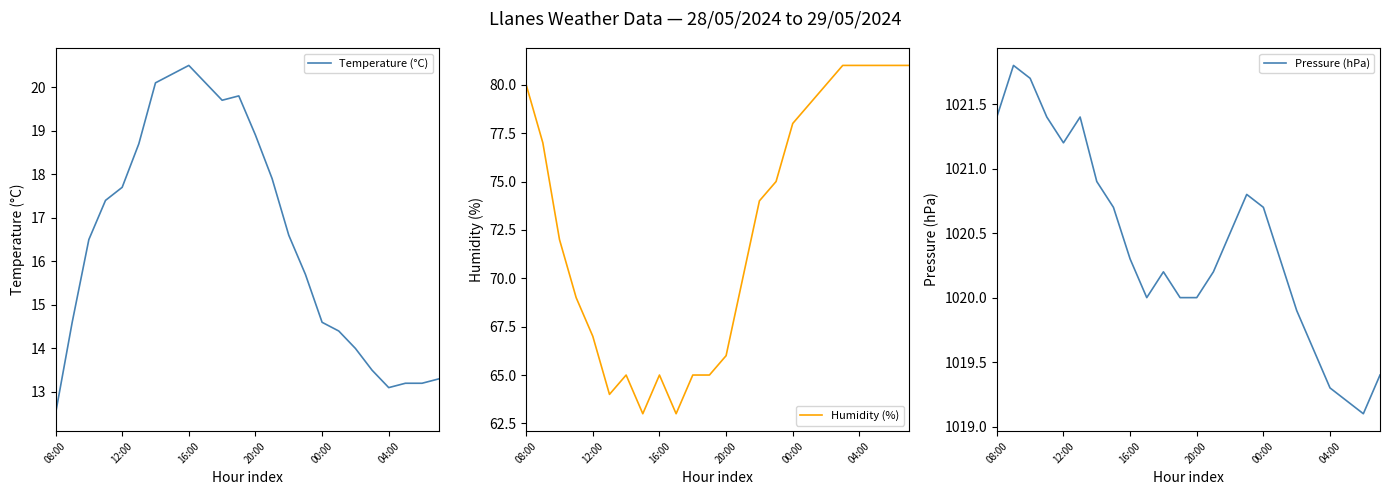

What is the approximate value of Temperature (°C) at 04:00?

13.1